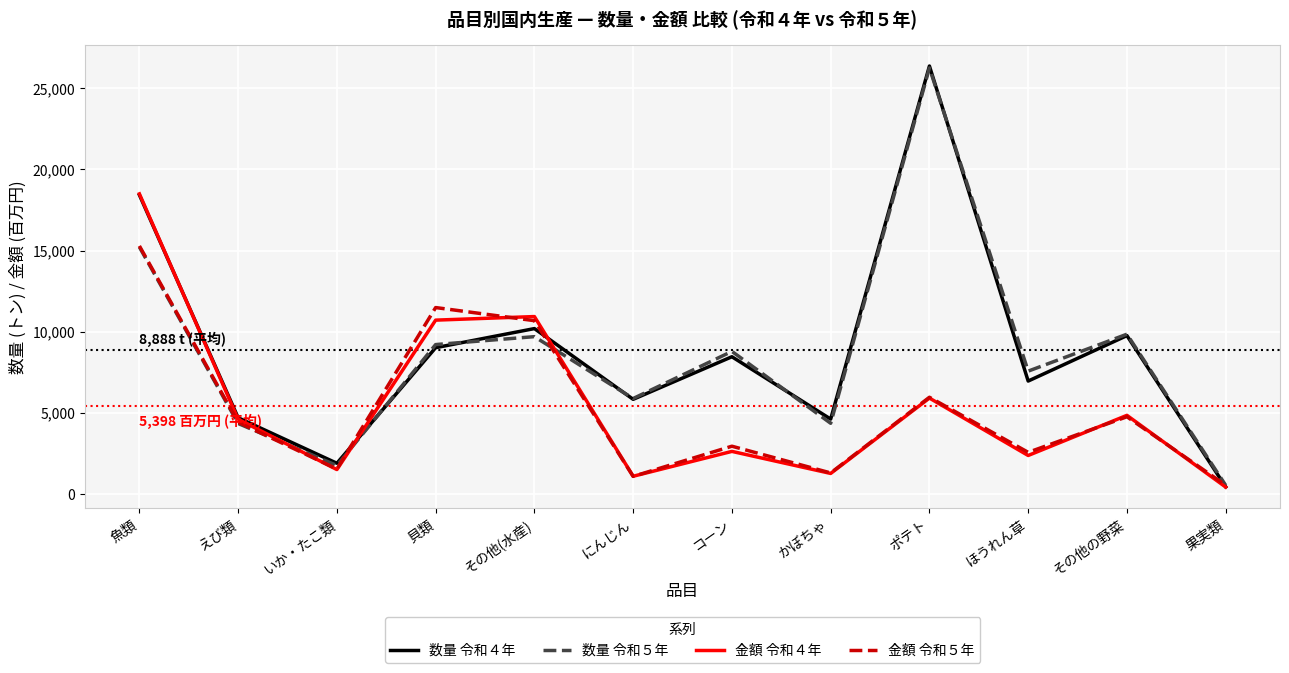

Count the number of categories in the chart.

12